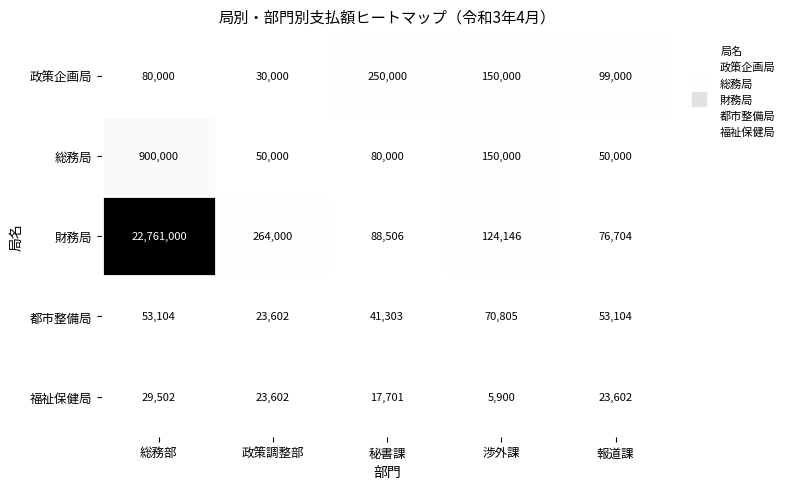

Reading right to left, what are all the values shown in this chart?

政策企画局: 99000	150000	250000	30000	80000
総務局: 50000	150000	80000	50000	900000
財務局: 76704	124146	88506	264000	22761000
都市整備局: 53104	70805	41303	23602	53104
福祉保健局: 23602	5900	17701	23602	29502